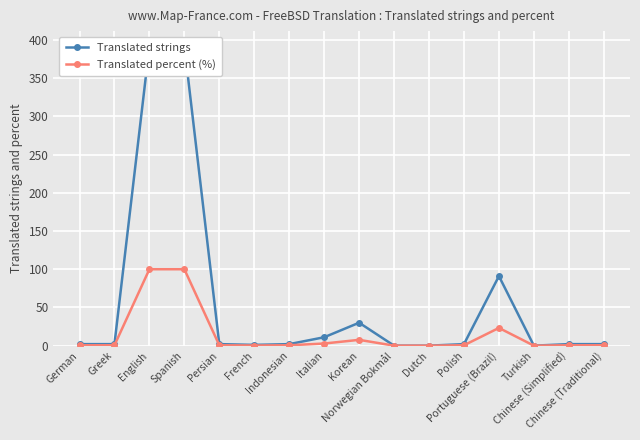

True or false: Translated percent (%) and Translated strings intersect in this chart.

False